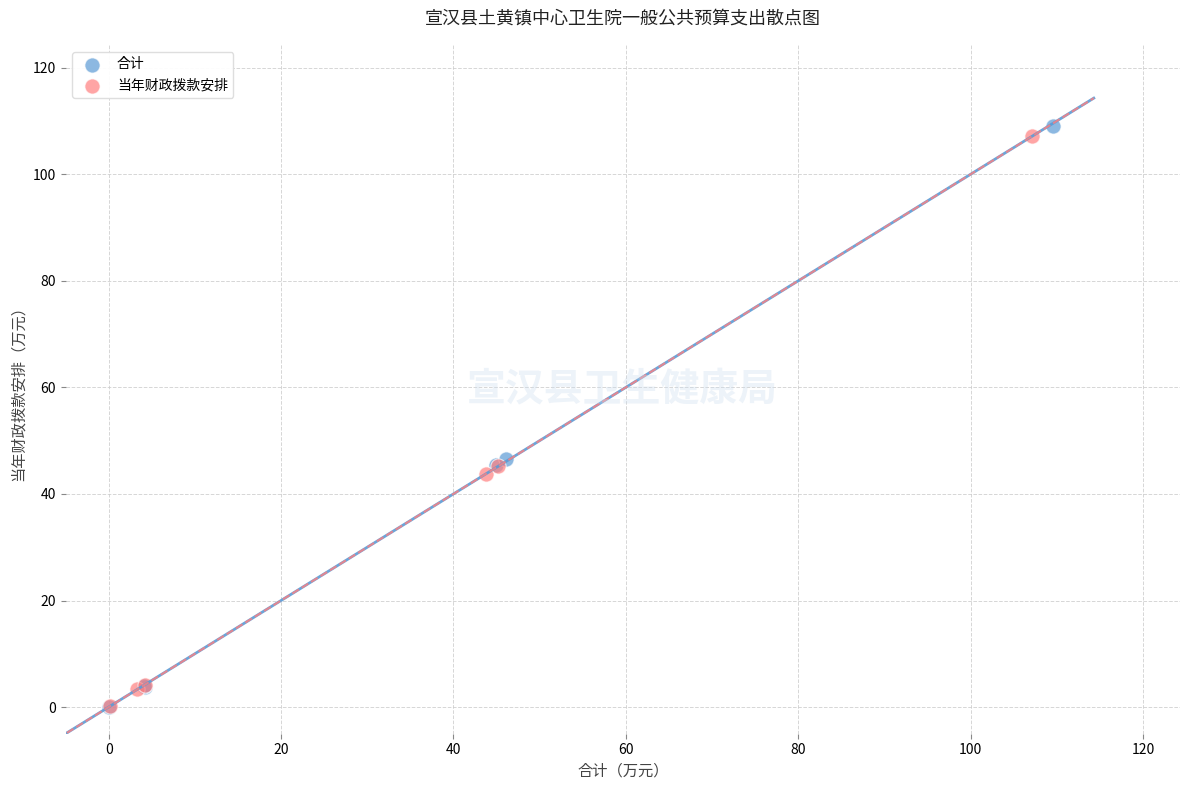

Which series has the widest spread of Y values?

合计